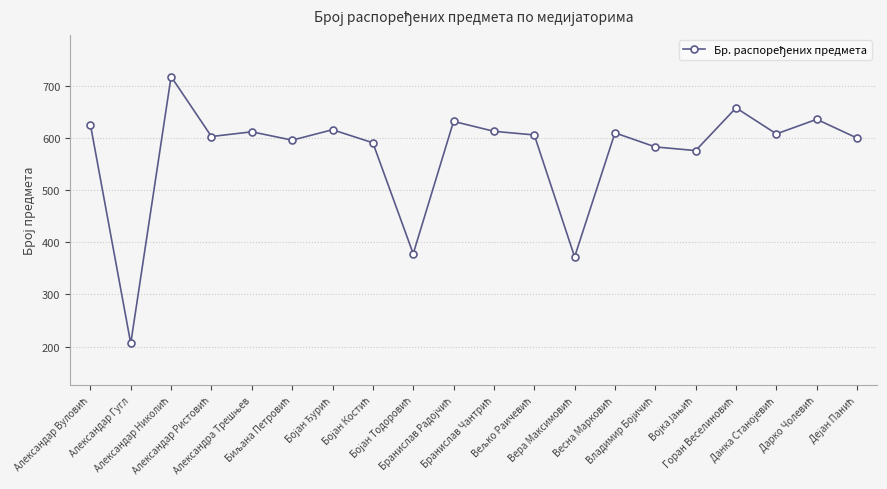

How many data points does each series have?

20